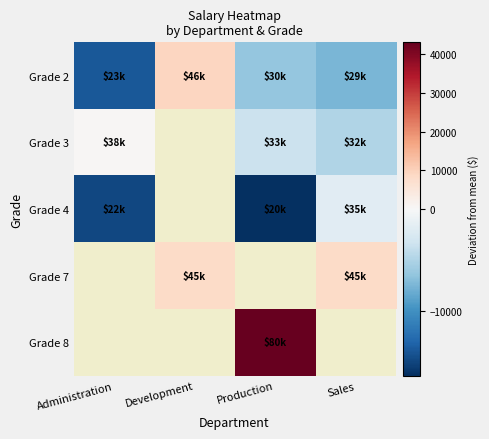

Which label corresponds to the smallest value in the chart?

Production